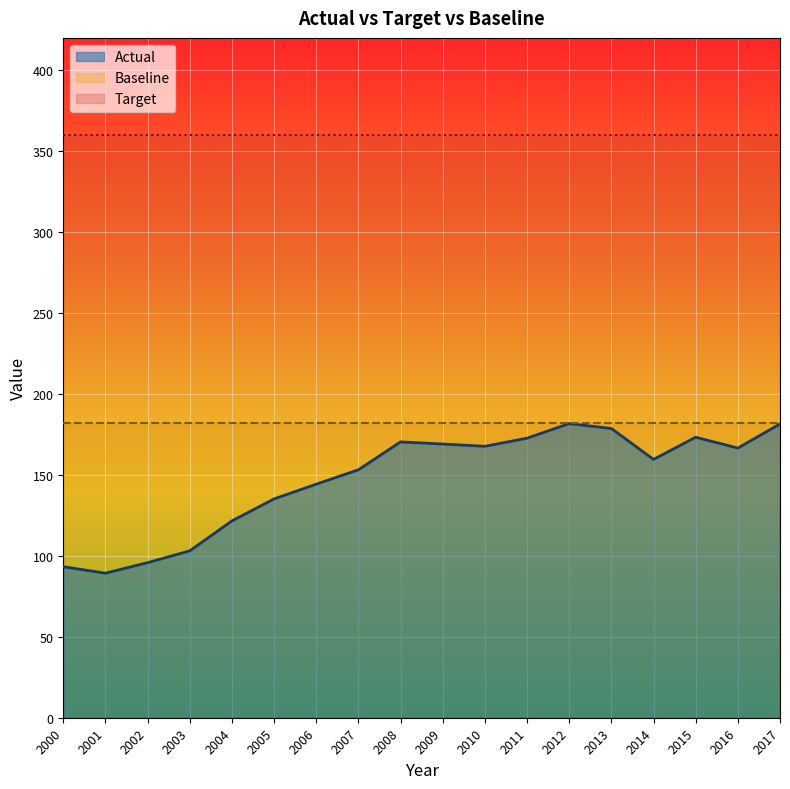

Between 2007 and 2001, which is larger?

2007